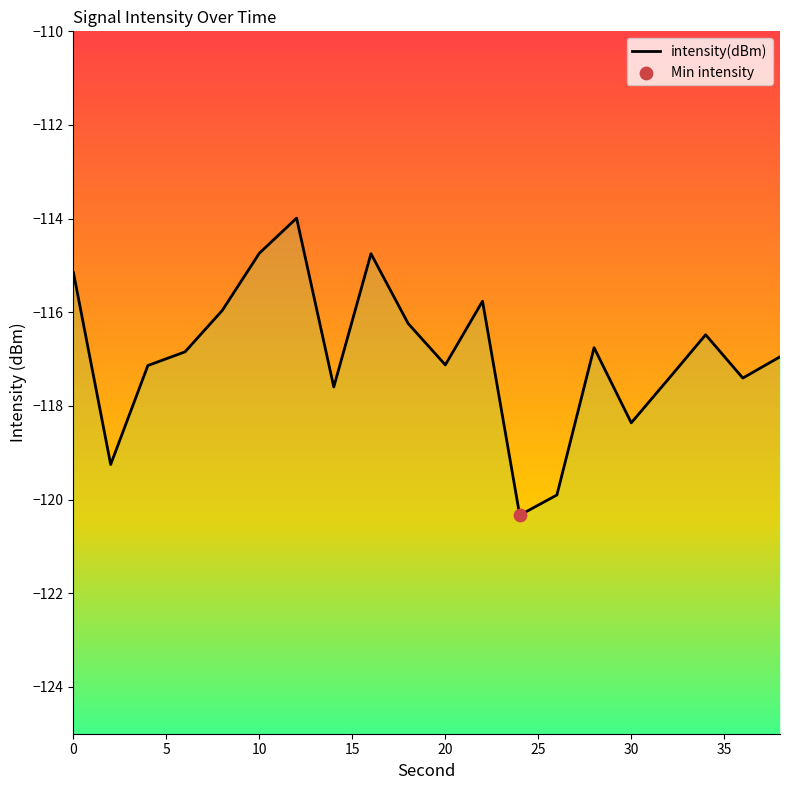

Between 26 and 32, which is larger?

32